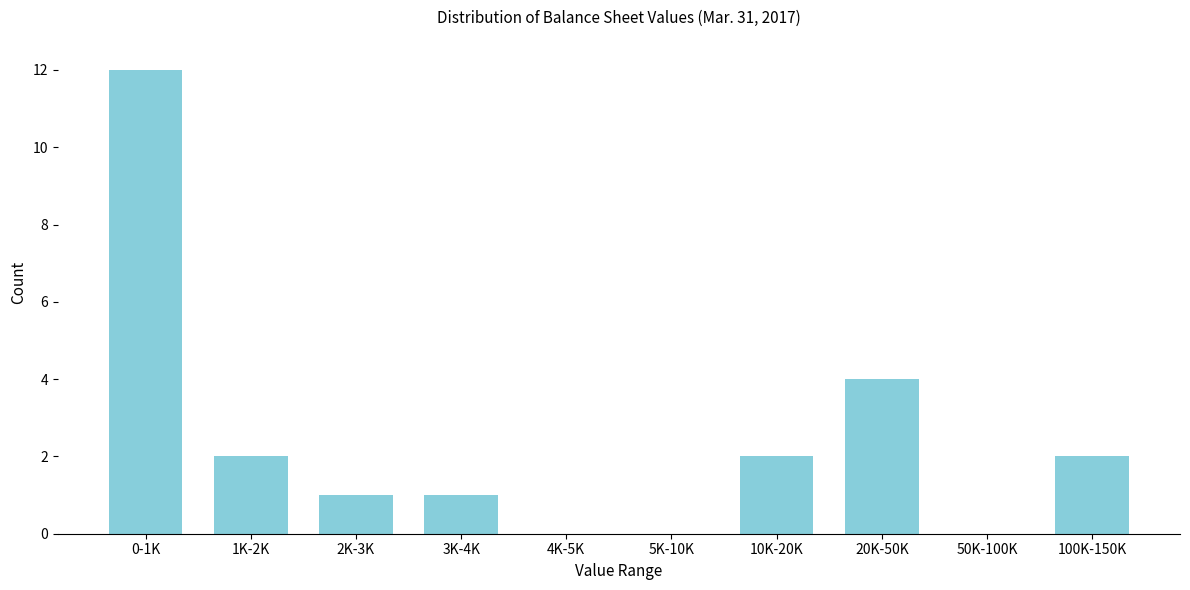

Reading left to right, transcribe all the data shown in this chart.

0-1K=12	1K-2K=2	2K-3K=1	3K-4K=1	4K-5K=0	5K-10K=0	10K-20K=2	20K-50K=4	50K-100K=0	100K-150K=2